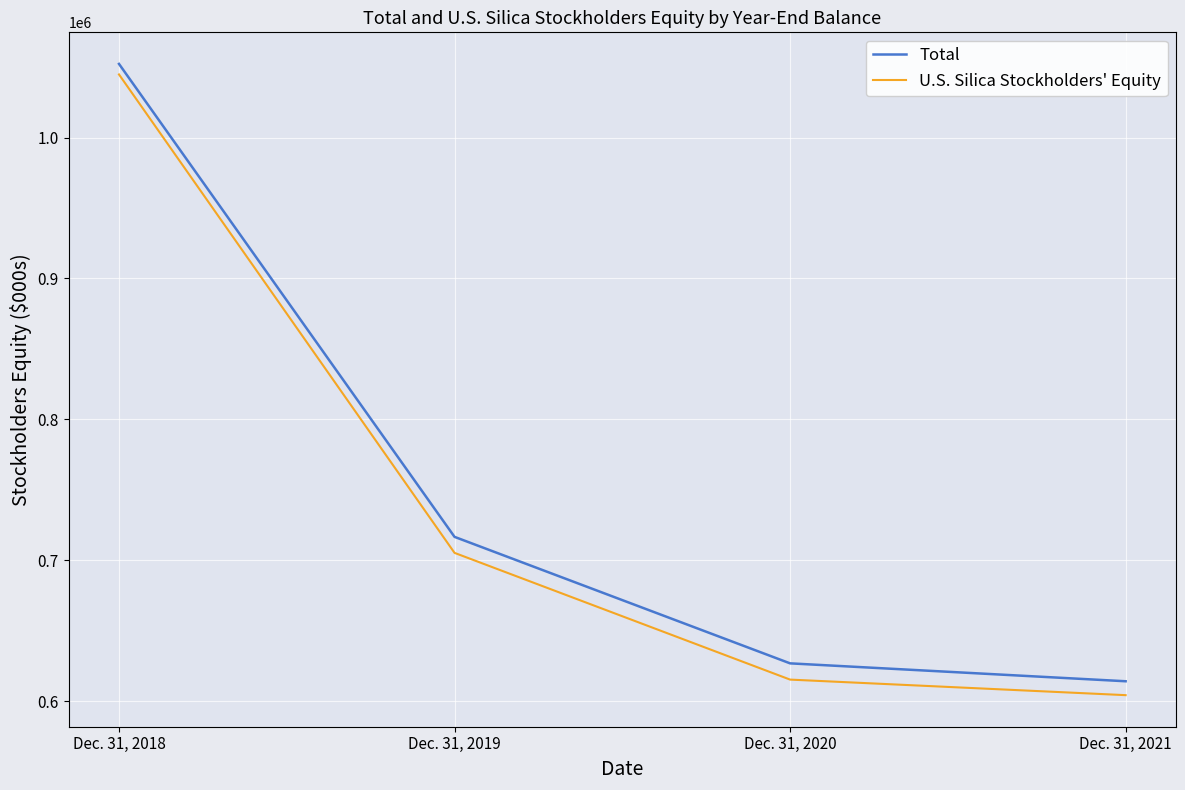

How many values in the U.S. Silica Stockholders' Equity series are below 705217?

2